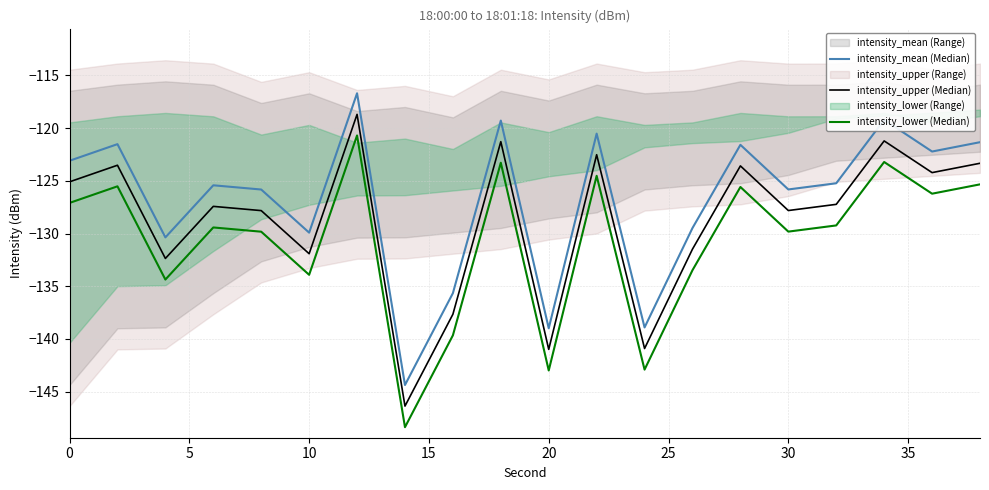

What is the average value of the intensity_upper (Median) series?

-128.8